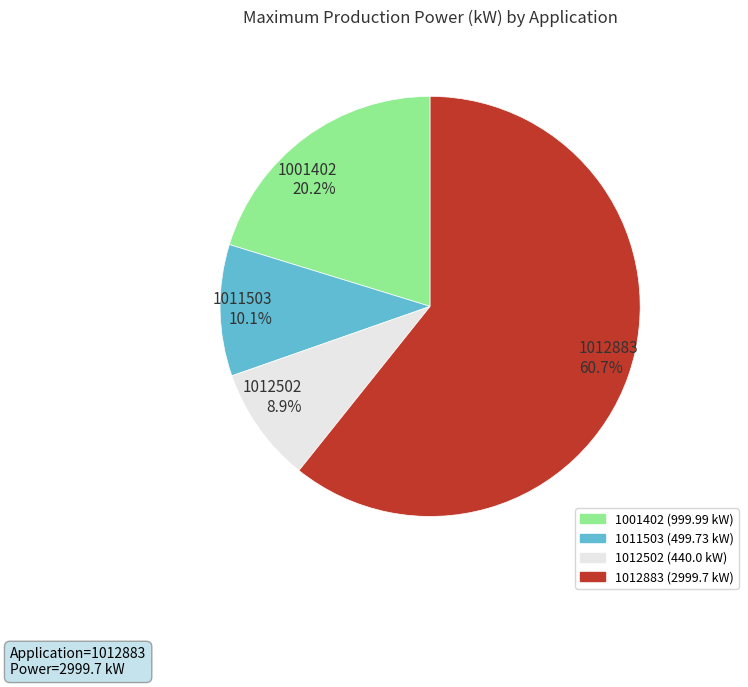

The 1012883 slice represents 68% of the pie. True or false?

False